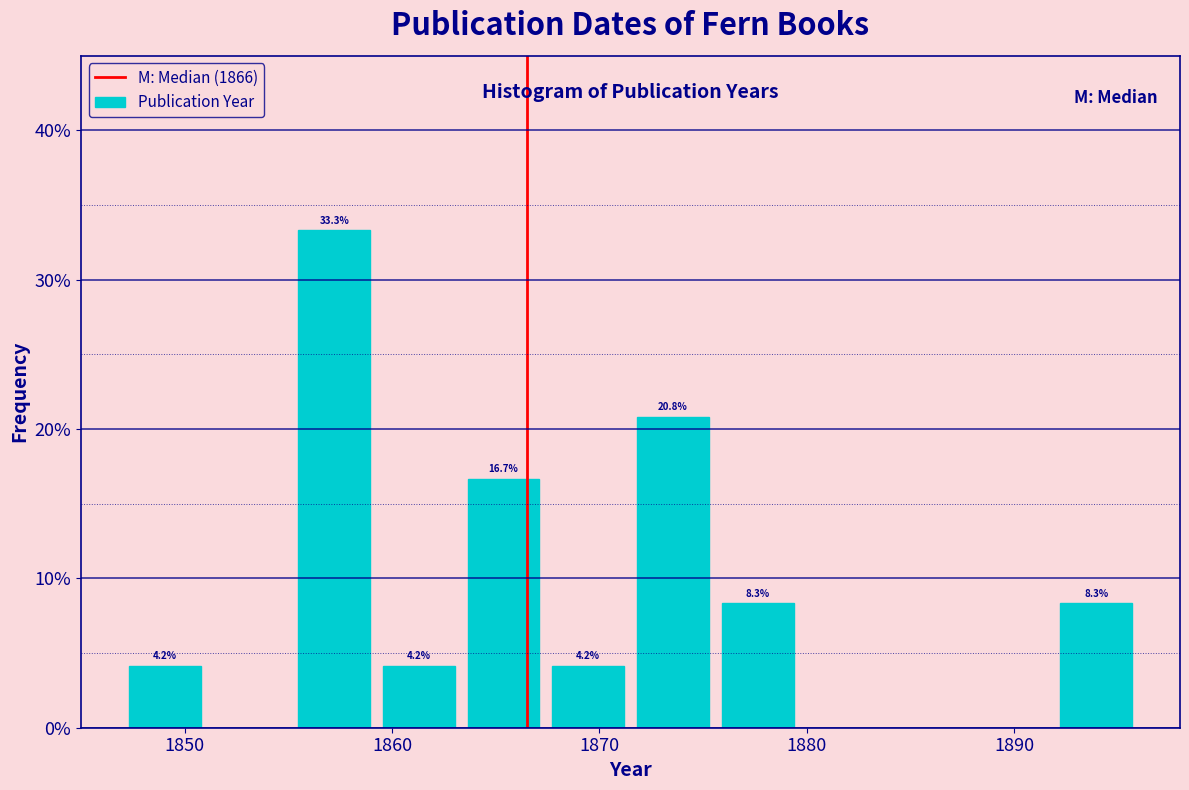

Over which range of the x-axis is the bar tallest?

1855 to 1859